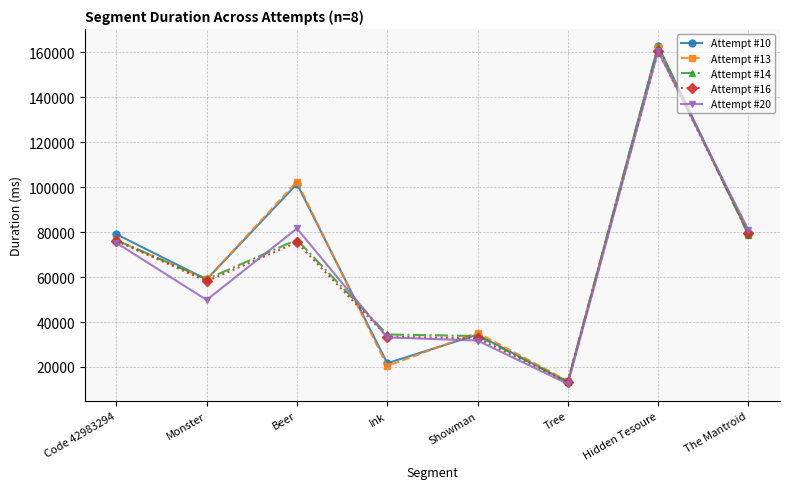

What is the total value across all series at Code 42983294?

383187